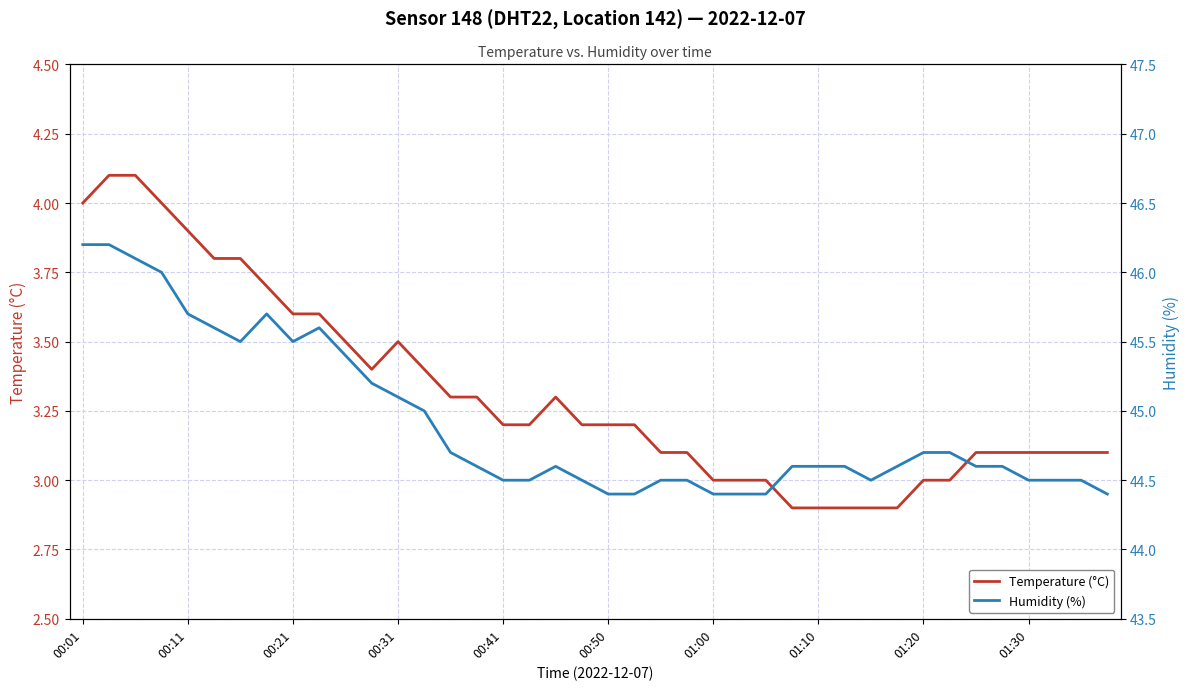

Does the chart have visible grid lines?

Yes